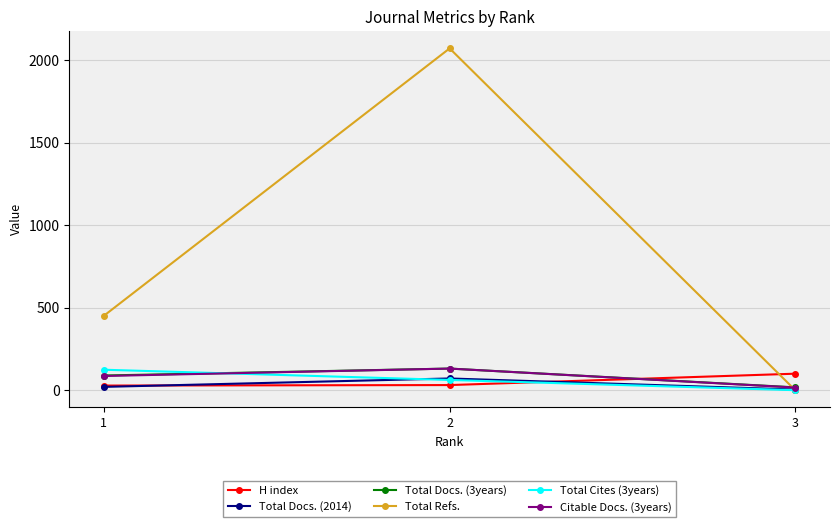

What is the spread (max minus min) of values at 2?

2041